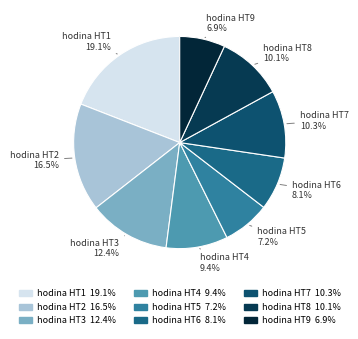

To the nearest percent, what is the combined percentage of hodina HT7 and hodina HT2?

27%